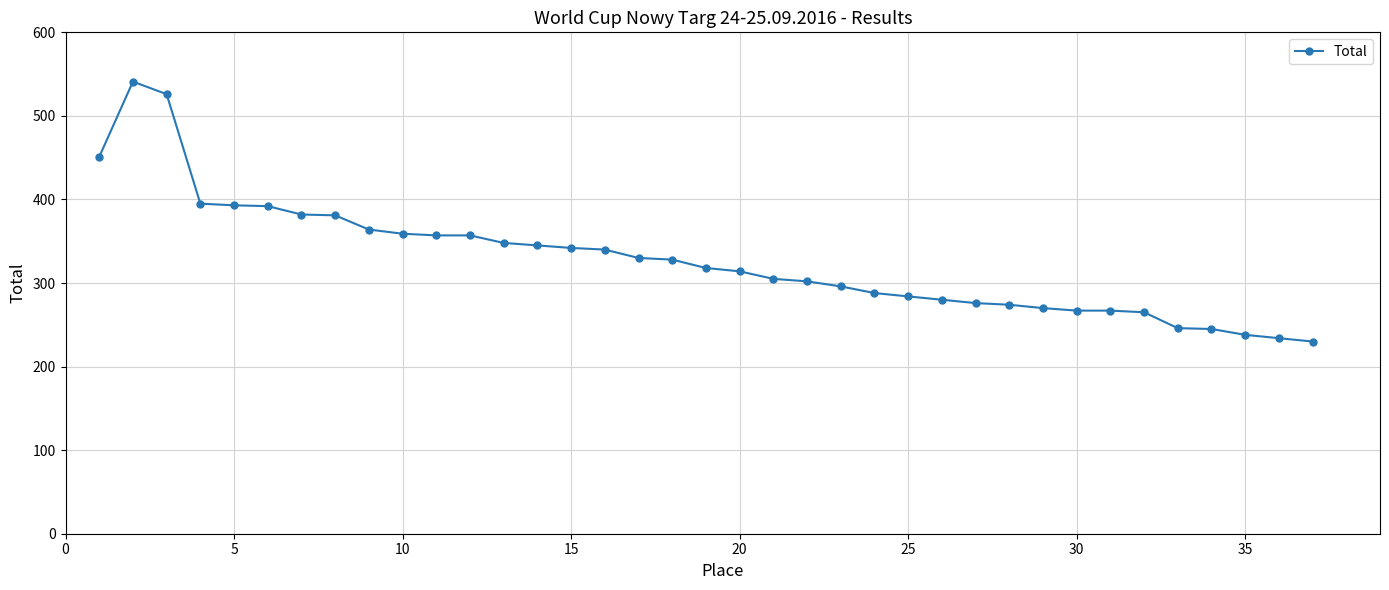

What is the maximum value shown in the chart?

541